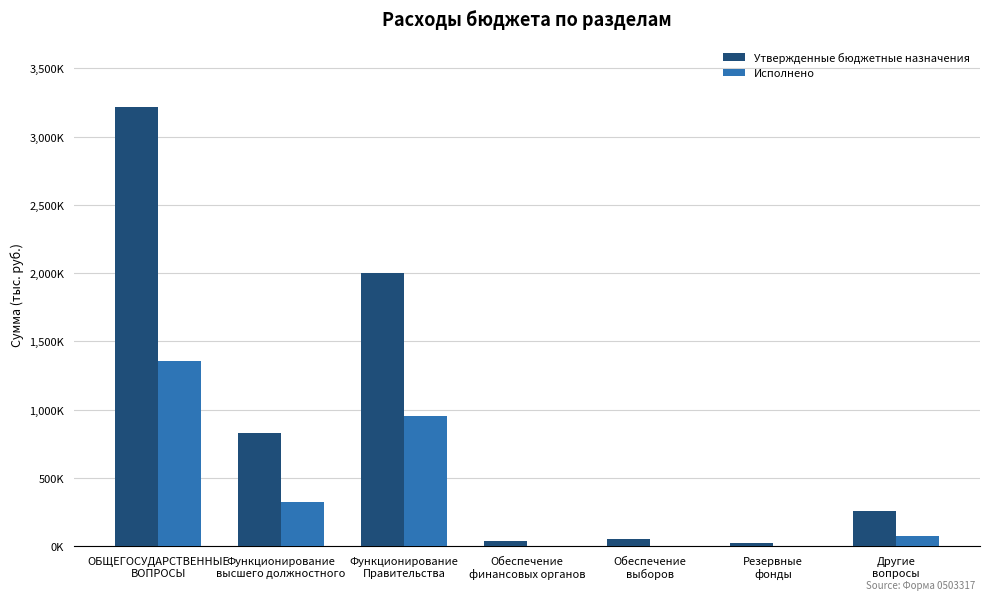

Reading left to right, what are all the values shown in this chart?

Утвержденные бюджетные назначения: 3213128.3	831590.0	2004180.0	41800.0	50000.0	25000.0	260558.3
Исполнено: 1356492.2	327926.4	953065.7	0.0	0.0	0.0	75500.0